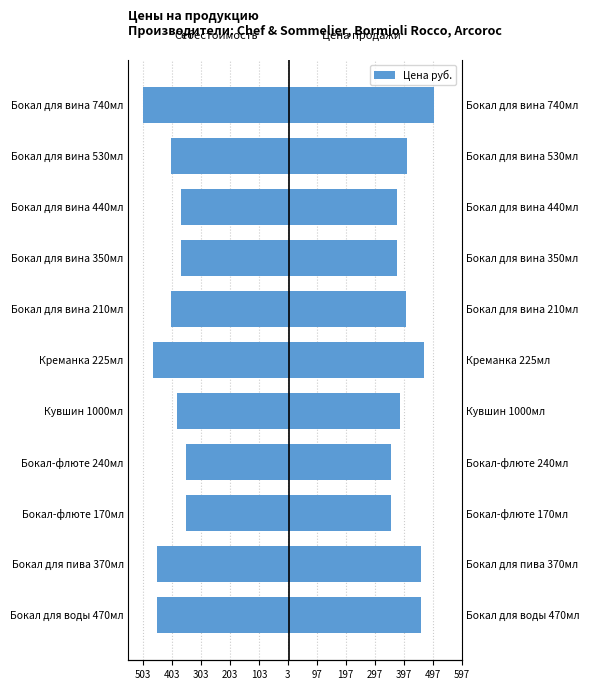

What is the highest value of the Цена руб. (отражение) series?

-353